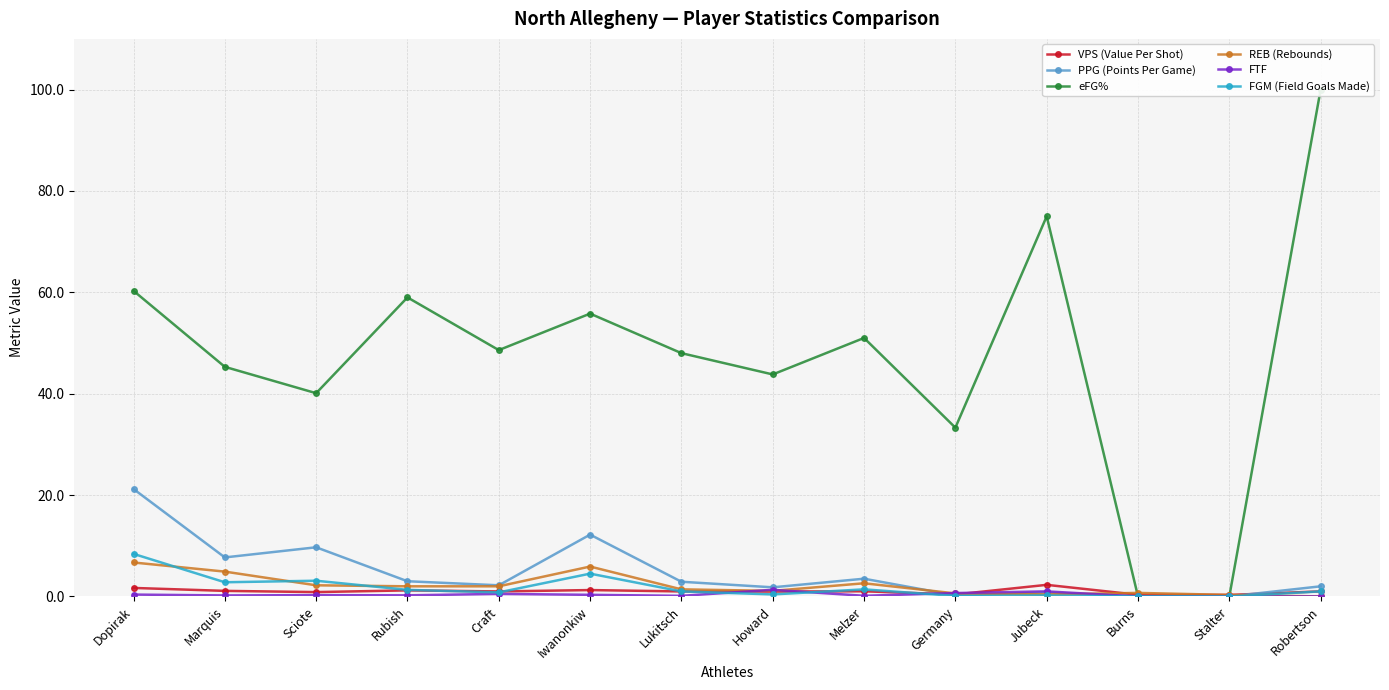

True or false: eFG% and PPG (Points Per Game) intersect in this chart.

False